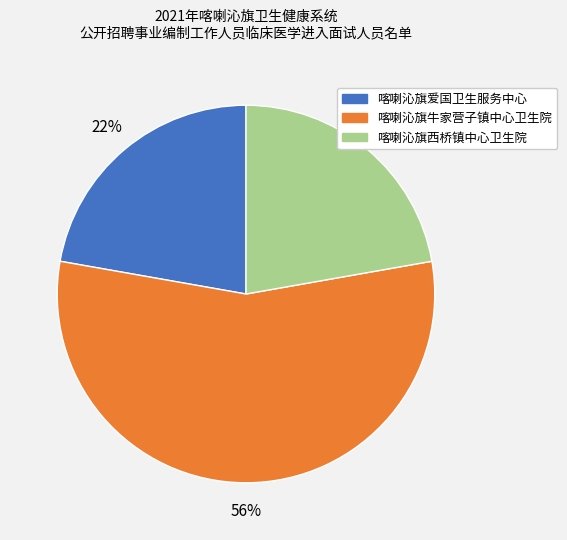

To the nearest percent, what portion does 喀喇沁旗牛家营子镇中心卫生院 represent?

56%